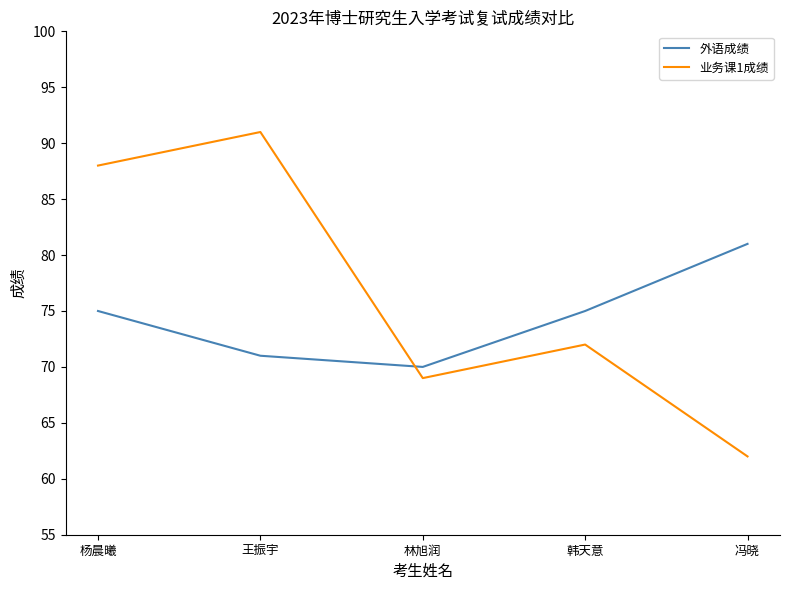

How many times do 外语成绩 and 业务课1成绩 cross each other?

1